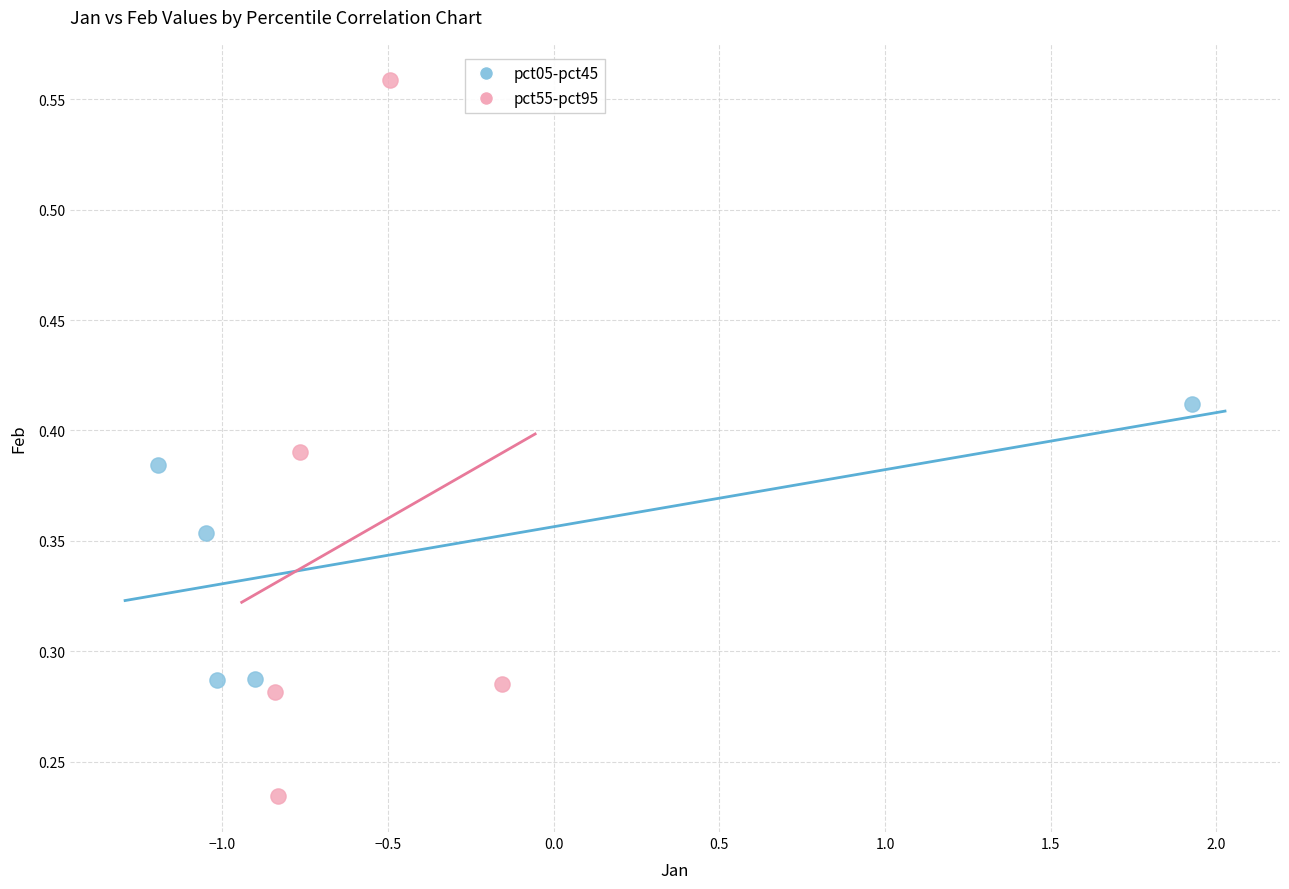

What are all the series names shown in the legend?

pct05-pct45, pct55-pct95